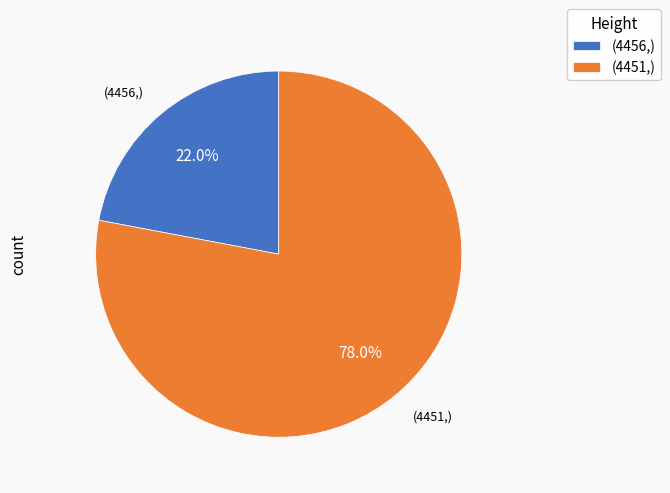

What is the ratio of the value at (4456,) to the value at (4451,)?

0.3